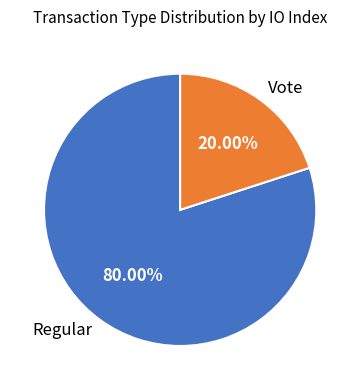

Count the number of slices in the pie.

2